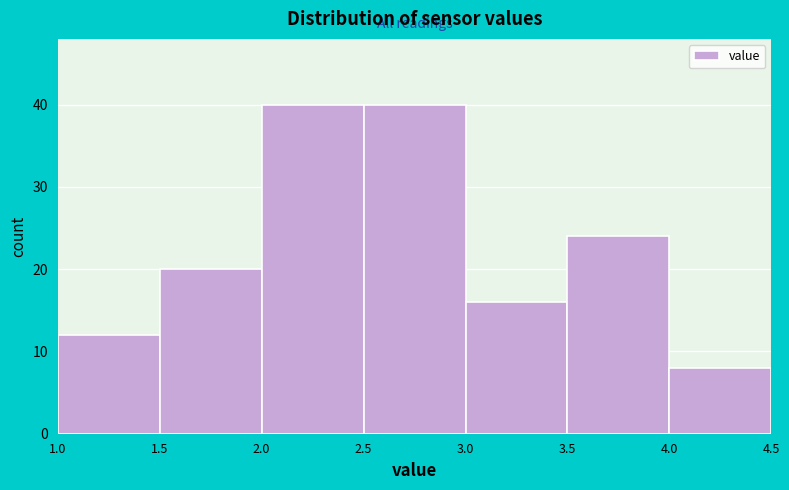

How tall is the bar that spans 1.5 to 2.0 on the x-axis? The values are not printed on the chart, so give them approximately, as read against the axis.

20